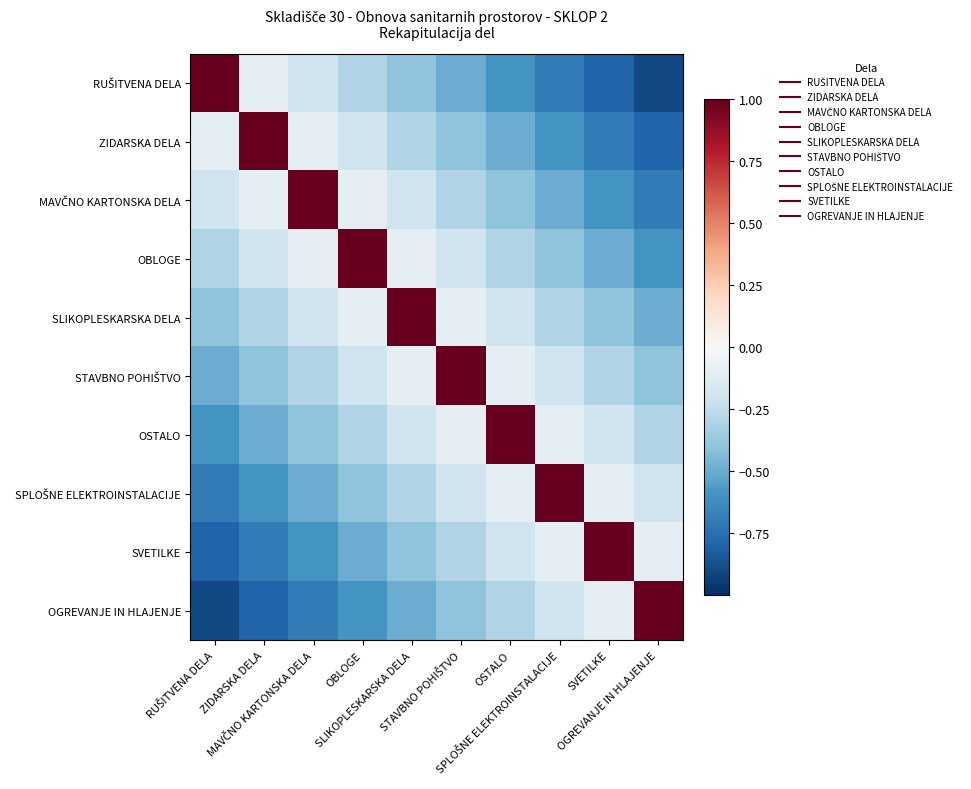

Rank the series by their maximum value, from highest to lowest.

RUŠITVENA DELA, ZIDARSKA DELA, MAVČNO KARTONSKA DELA, OBLOGE, SLIKOPLESKARSKA DELA, STAVBNO POHIŠTVO, OSTALO, SPLOŠNE ELEKTROINSTALACIJE, SVETILKE, OGREVANJE IN HLAJENJE